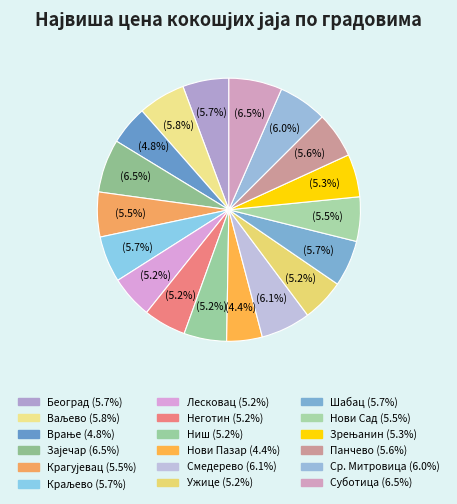

Count the number of slices in the pie.

18